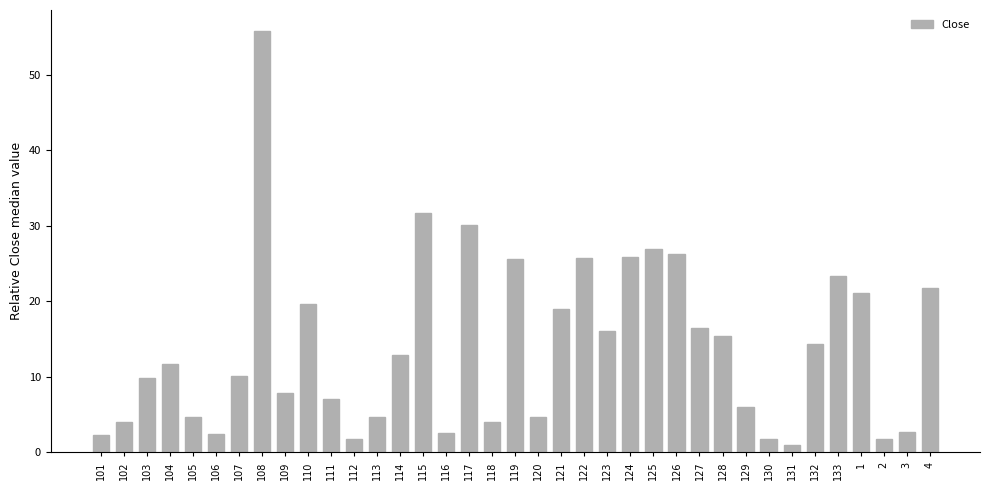

True or false: the data shows 38.5 at 122.

False